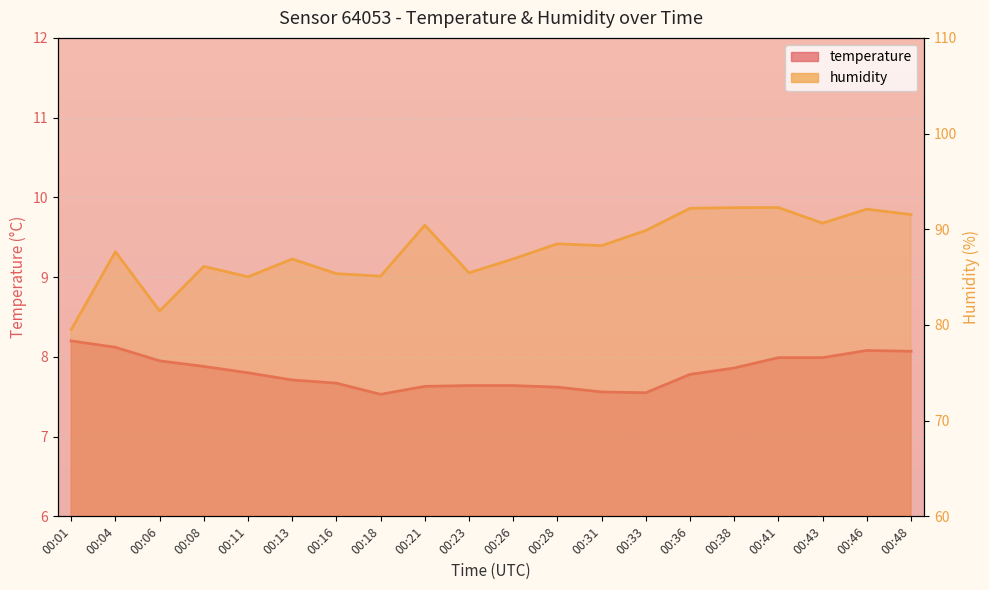

True or false: humidity and temperature intersect in this chart.

False